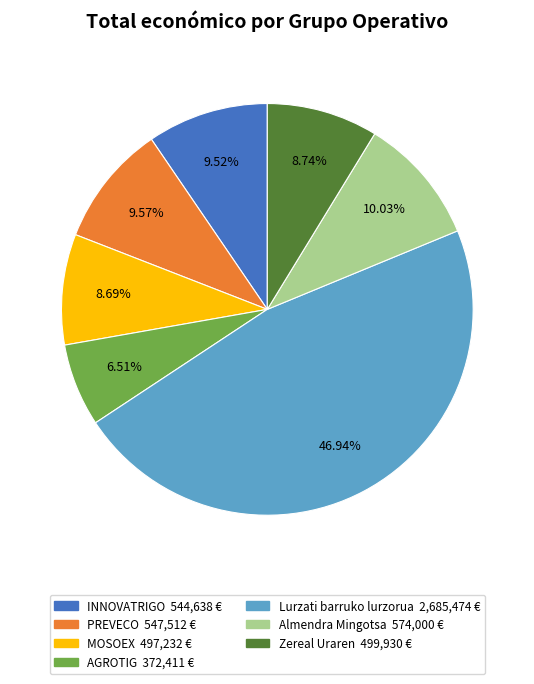

Between Zereal Uraren and Almendra Mingotsa, which is larger?

Almendra Mingotsa